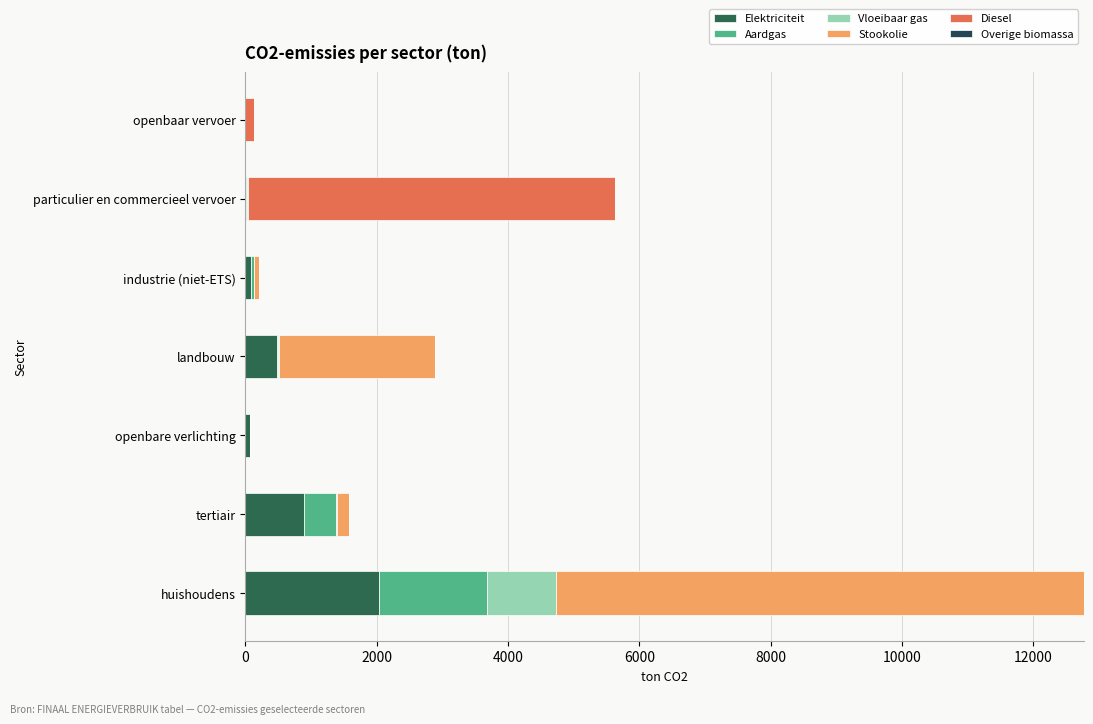

How many distinct data groups are displayed?

5